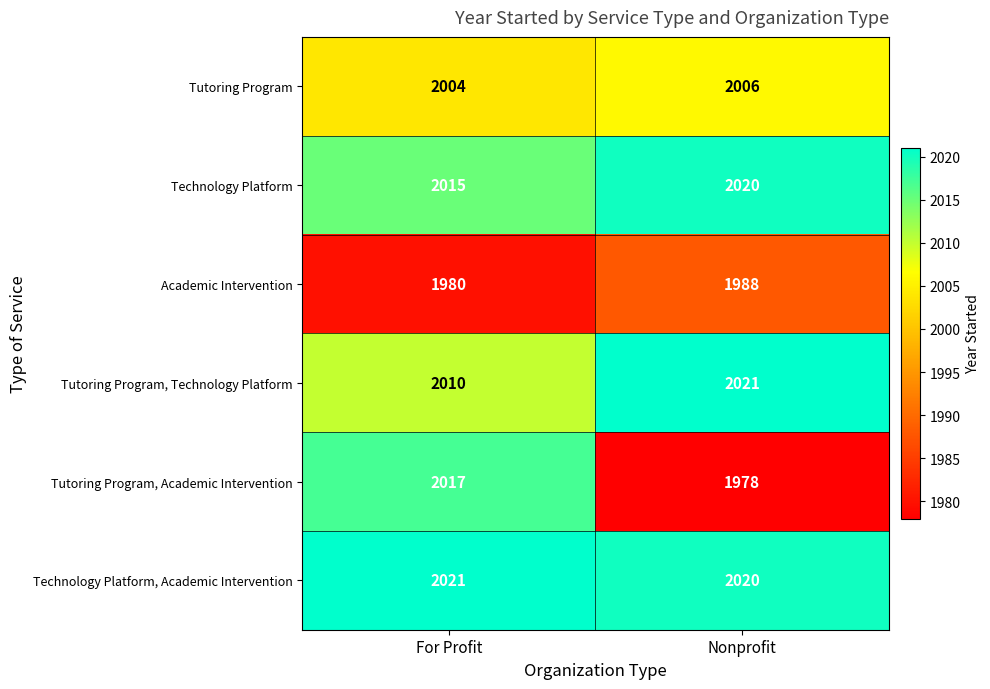

What is the spread (max minus min) of values at For Profit?

41